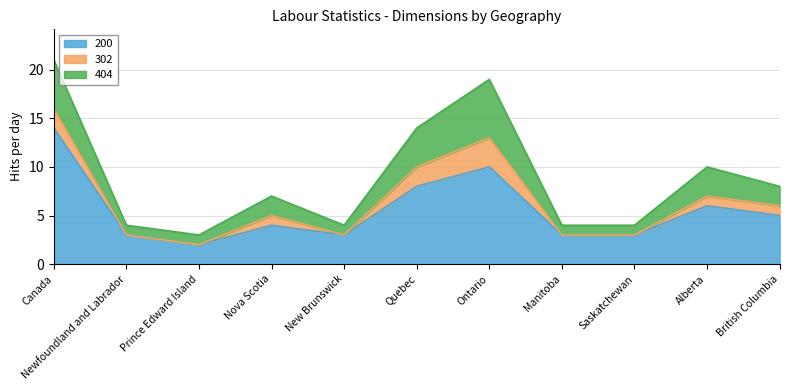

True or false: 200 has a value of 1 at Manitoba.

False